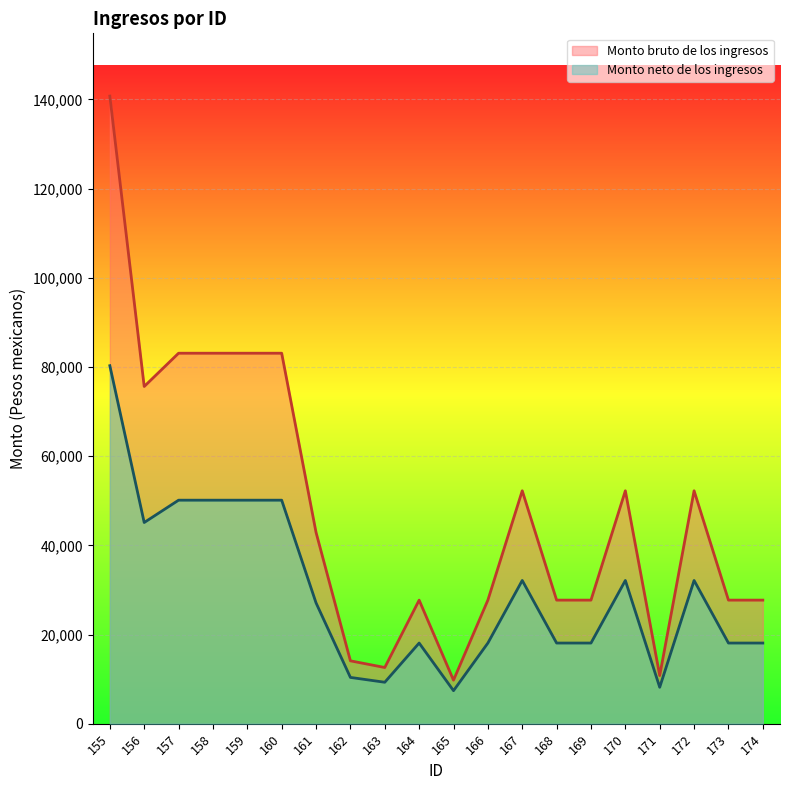

True or false: Monto bruto de los ingresos has a value of 40449.5 at 160.

False